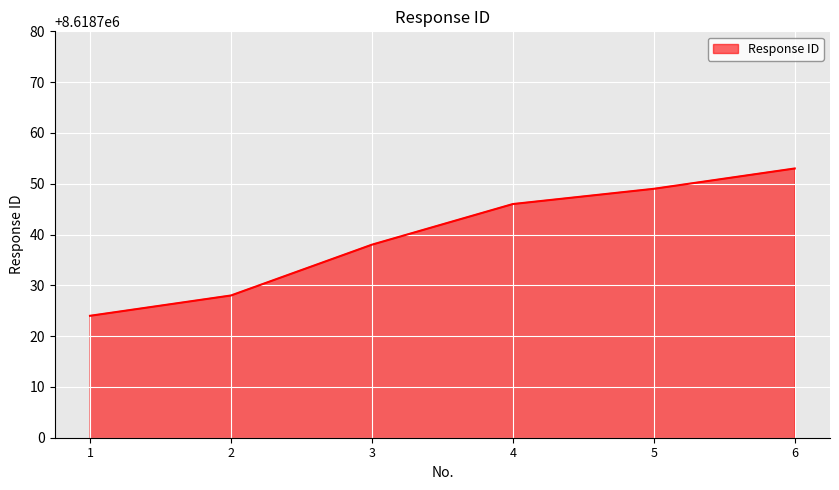

Reading left to right, extract all data points from this chart.

1=8618724	2=8618728	3=8618738	4=8618746	5=8618749	6=8618753